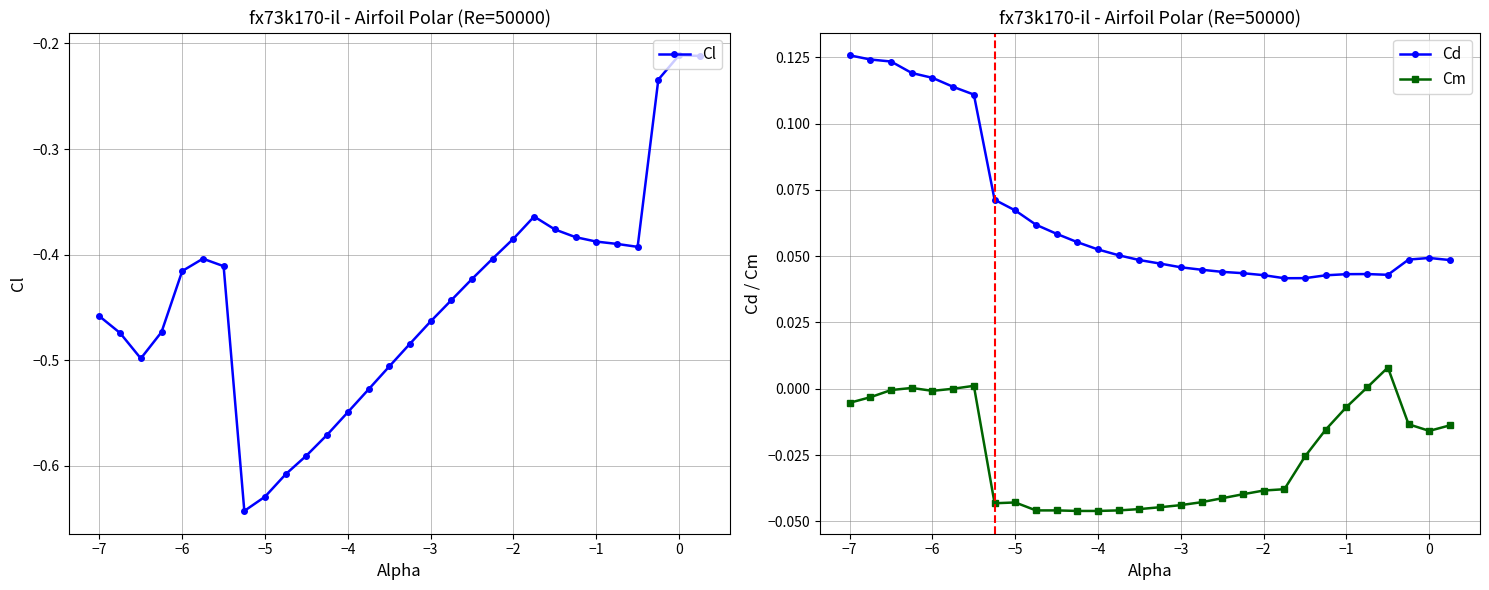

True or false: Cm and Cd cross at least once.

False